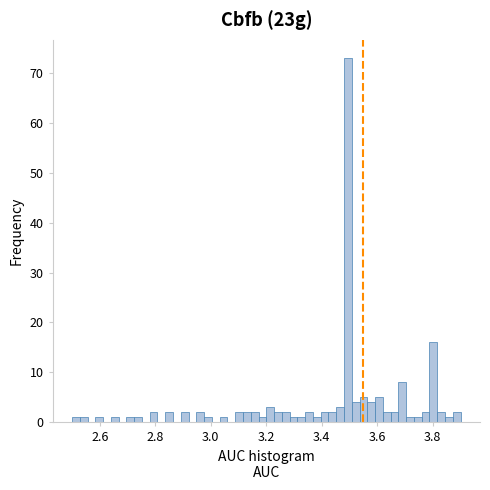

Read against the x-axis, roughly where is the centre of the tallest bar?

3.50